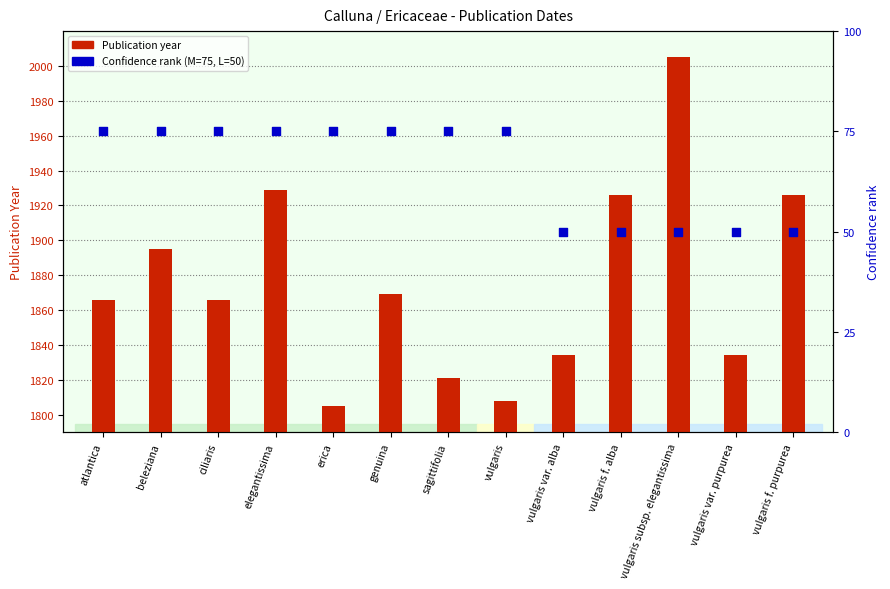

Which series has the widest spread of Y values?

Publication year